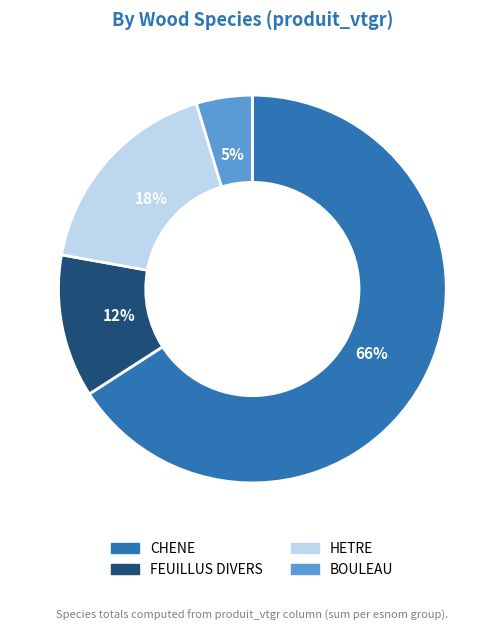

To the nearest percent, what is the difference between the CHENE and HETRE slice percentages?

48%